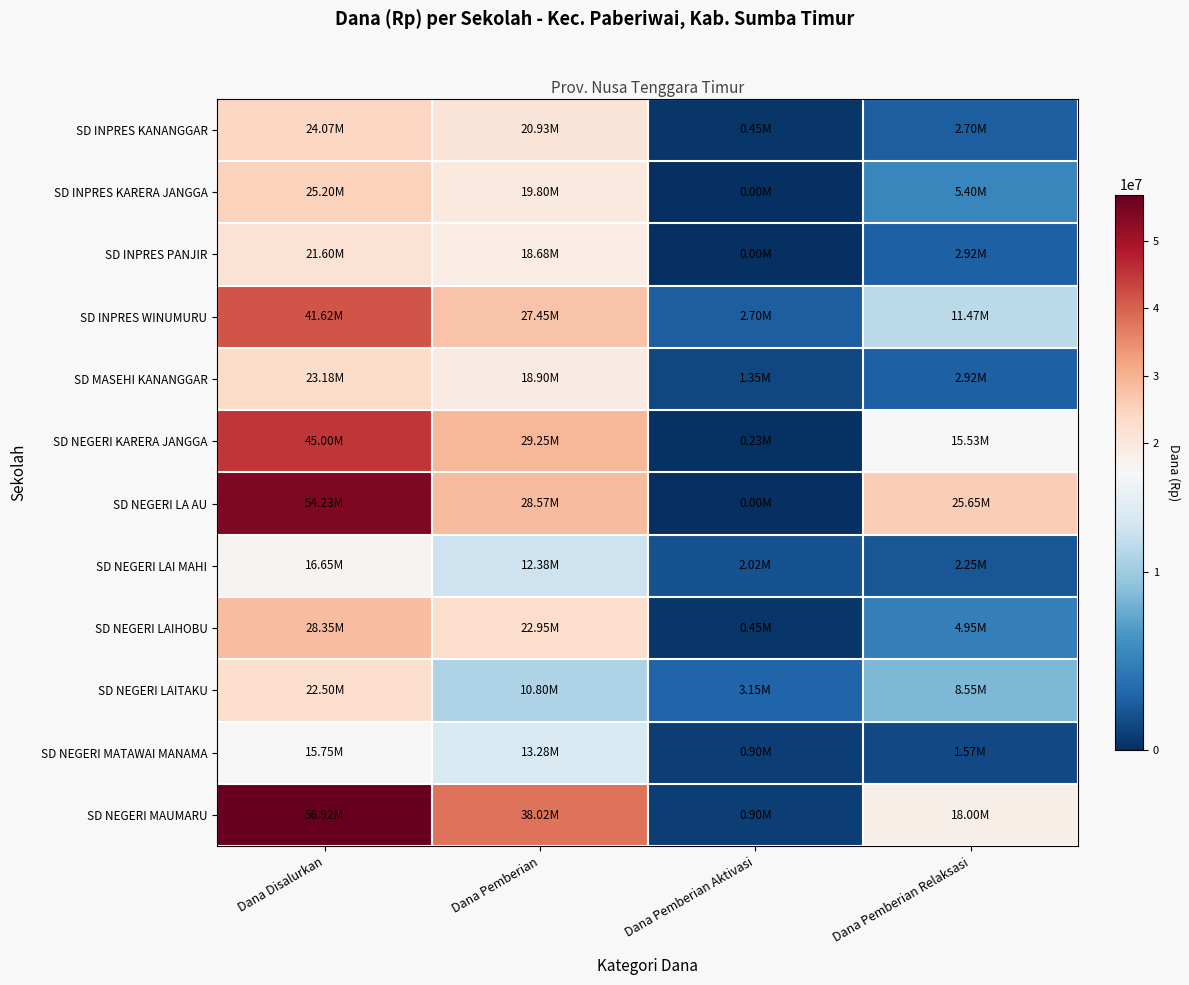

Rank the series at Dana Disalurkan from highest to lowest value.

SD NEGERI MAUMARU, SD NEGERI LA AU, SD NEGERI KARERA JANGGA, SD INPRES WINUMURU, SD NEGERI LAIHOBU, SD INPRES KARERA JANGGA, SD INPRES KANANGGAR, SD MASEHI KANANGGAR, SD NEGERI LAITAKU, SD INPRES PANJIR, SD NEGERI LAI MAHI, SD NEGERI MATAWAI MANAMA